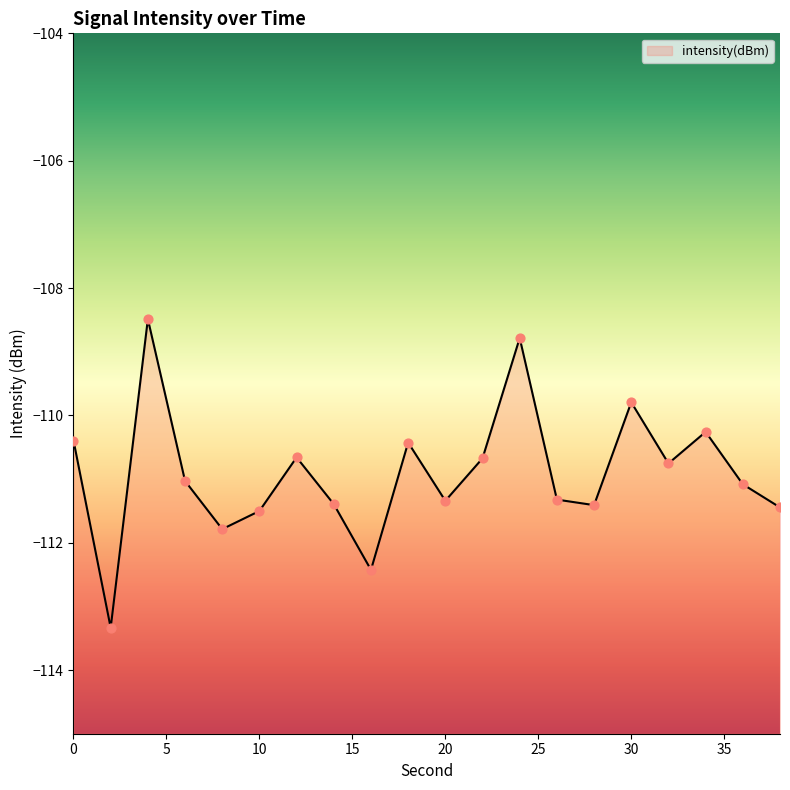

What is the change in value from 16 to 28?

+1.0